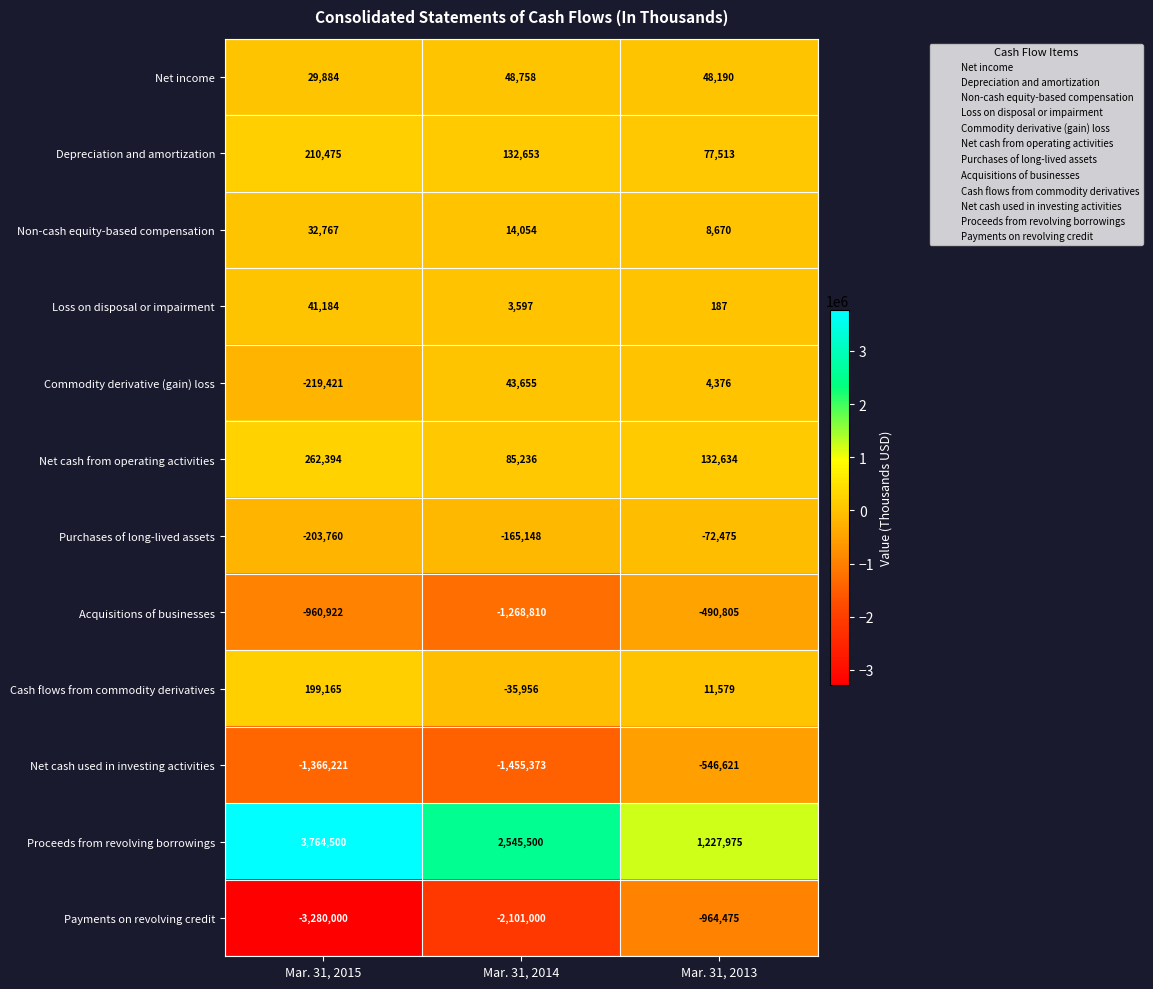

The Proceeds from revolving borrowings series shows 3401963 at Mar. 31, 2014. True or false?

False